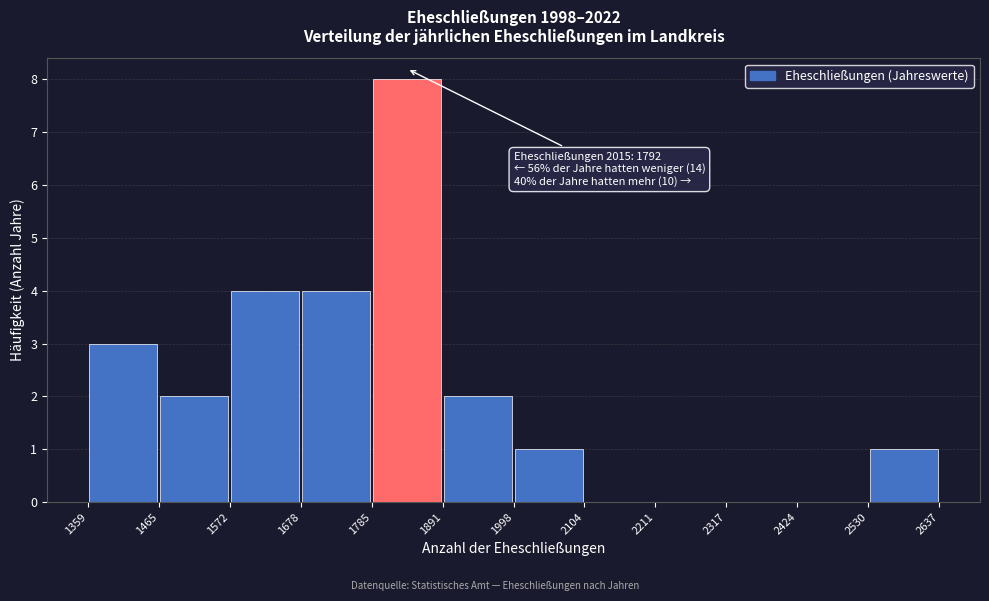

Over which range of the x-axis is the bar tallest?

1785 to 1891